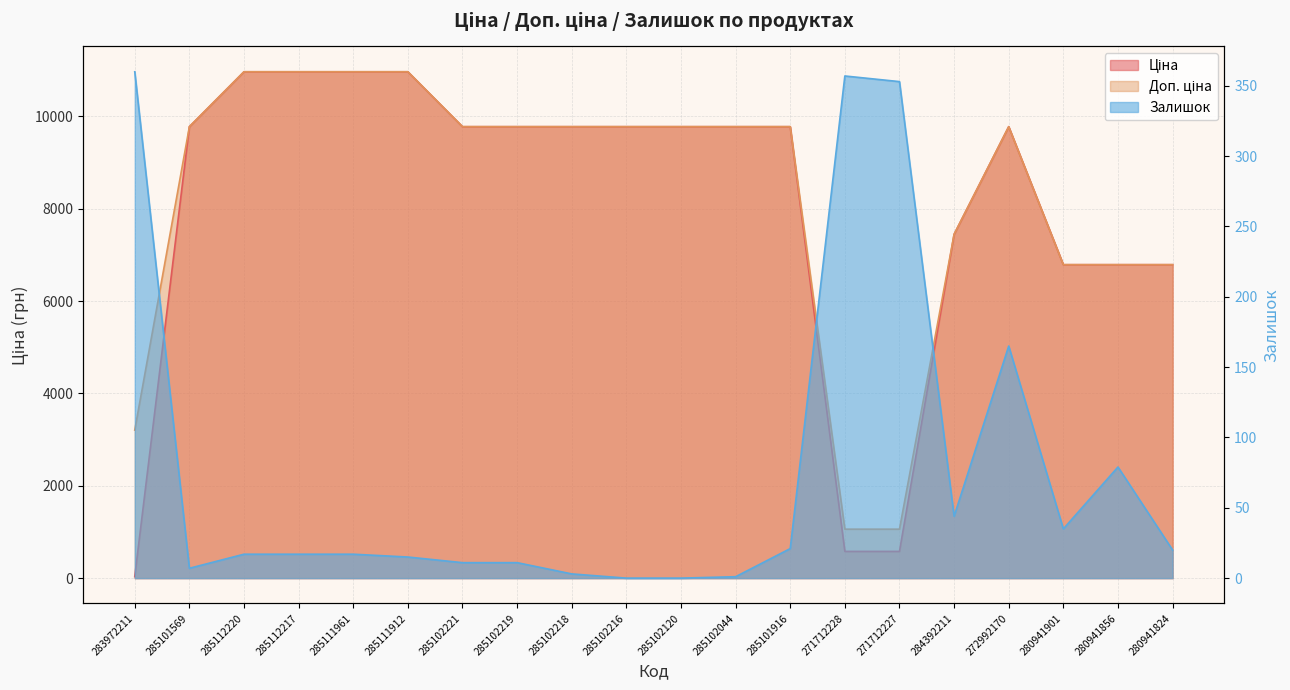

What is the total value across all series at 272992170?

19716.0